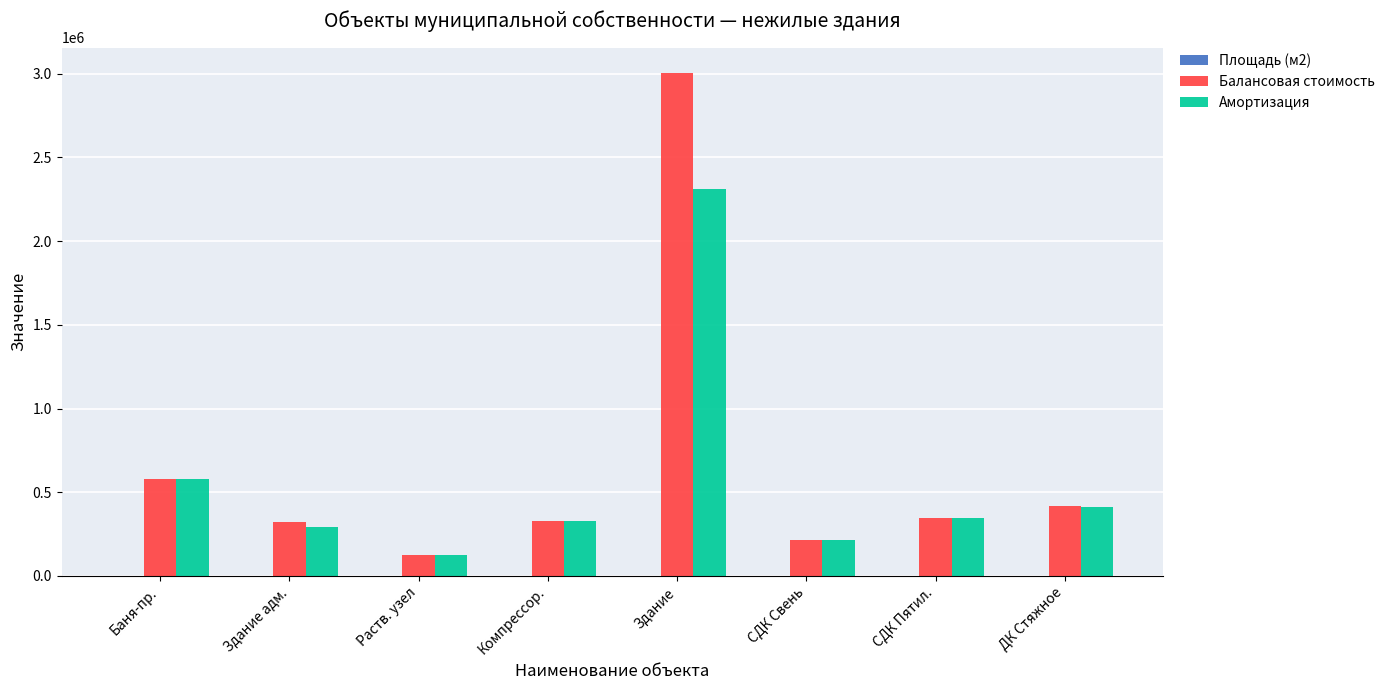

True or false: Балансовая стоимость has a value of 579710.2 at Баня-пр..

True